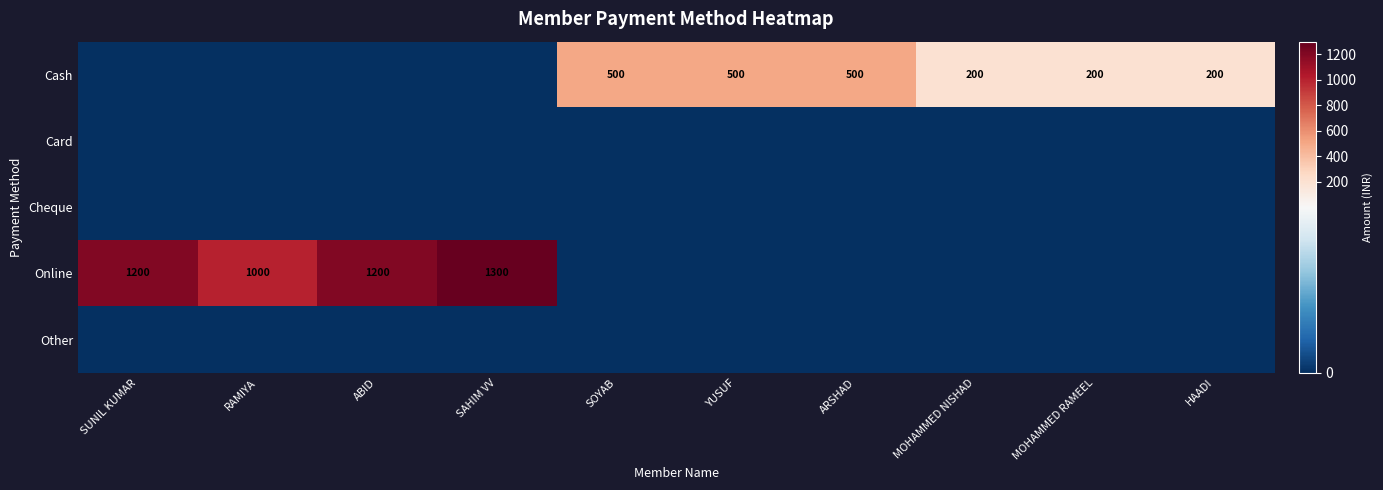

The Cash series shows 290 at MOHAMMED RAMEEL. True or false?

False